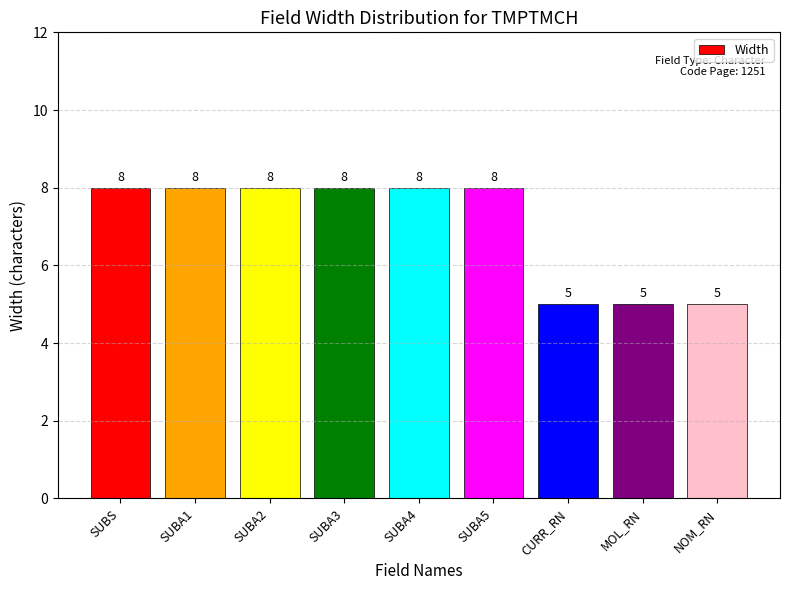

What is the value of the 2nd bar from the left?

8